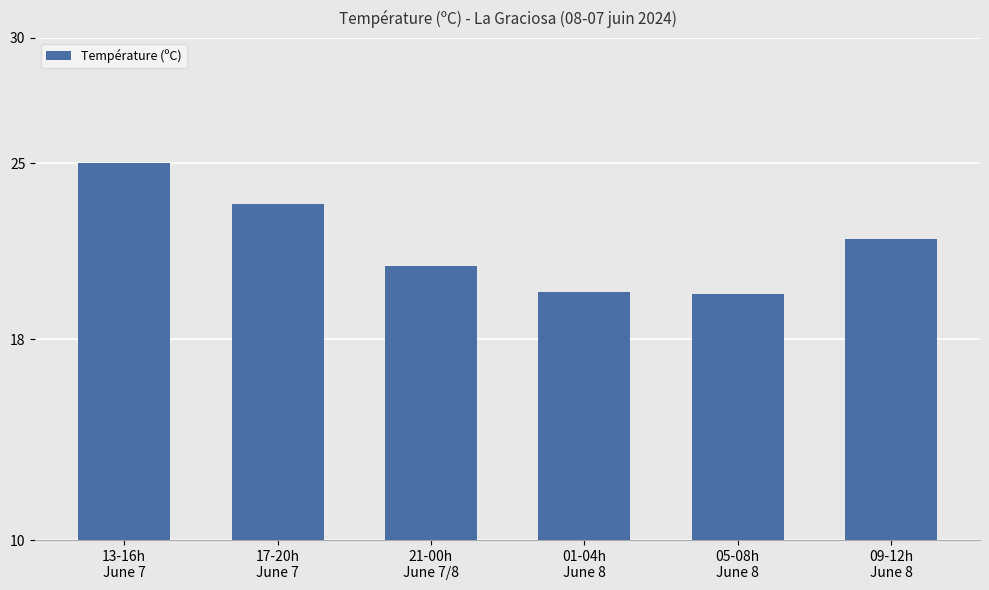

True or false: the data shows 5.1 at 05-08h
June 8.

False